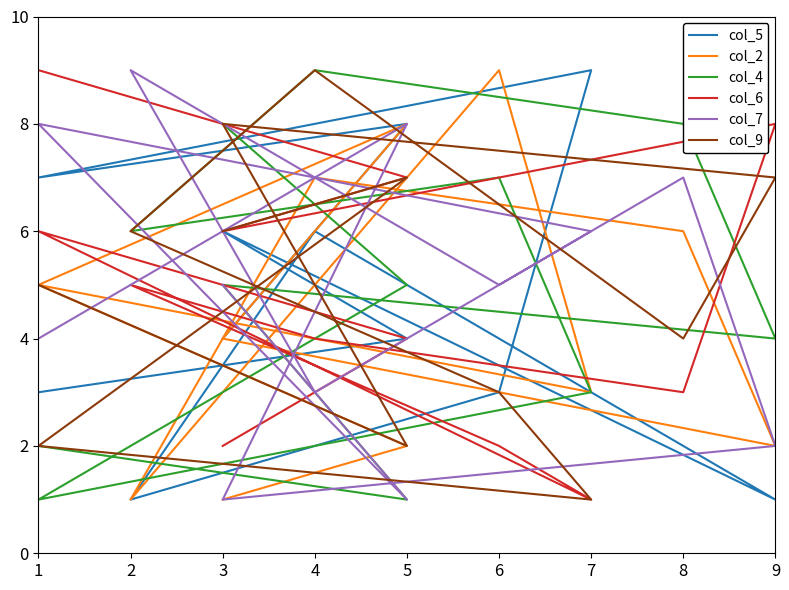

At which category does the chart reach its peak across all series?

7